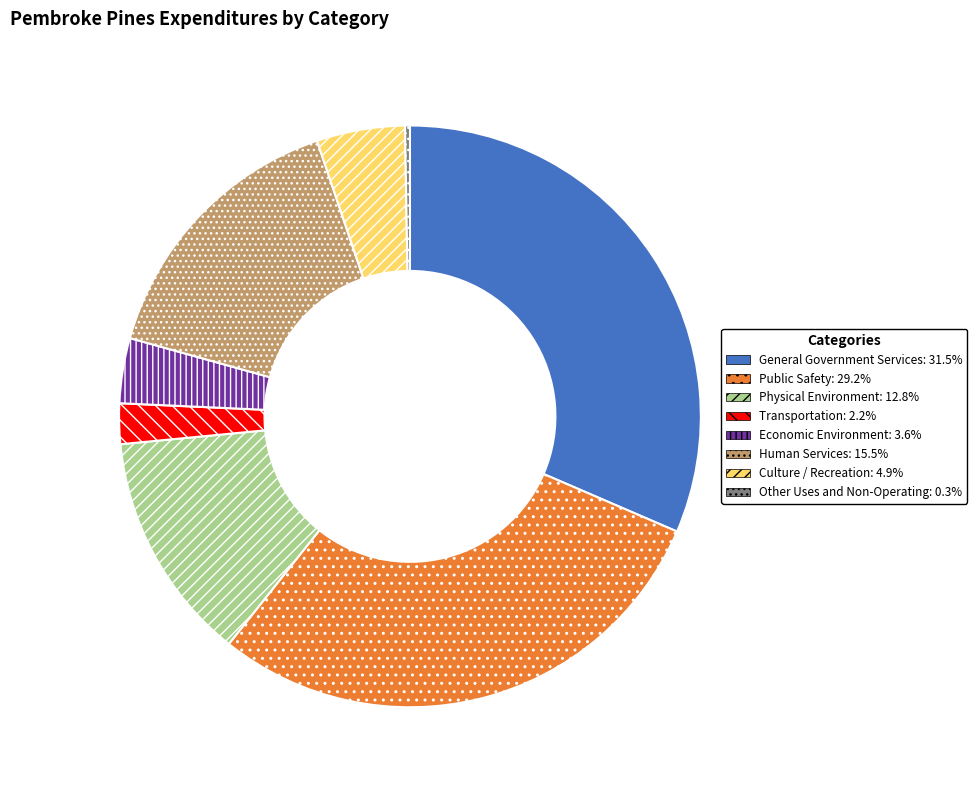

Between Economic Environment and Transportation, which is larger?

Economic Environment